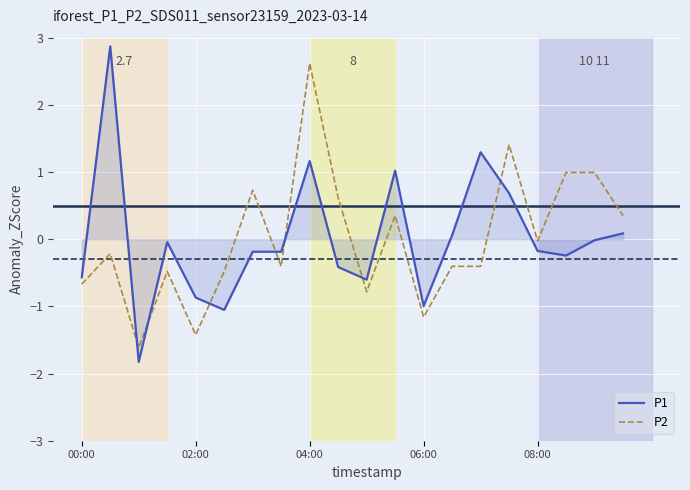

List the series in order of their peak value, highest first.

P1, P2